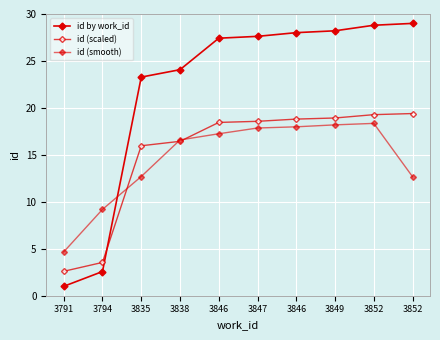

What is the value of the id by work_id point at the 6th from the left?

27.6